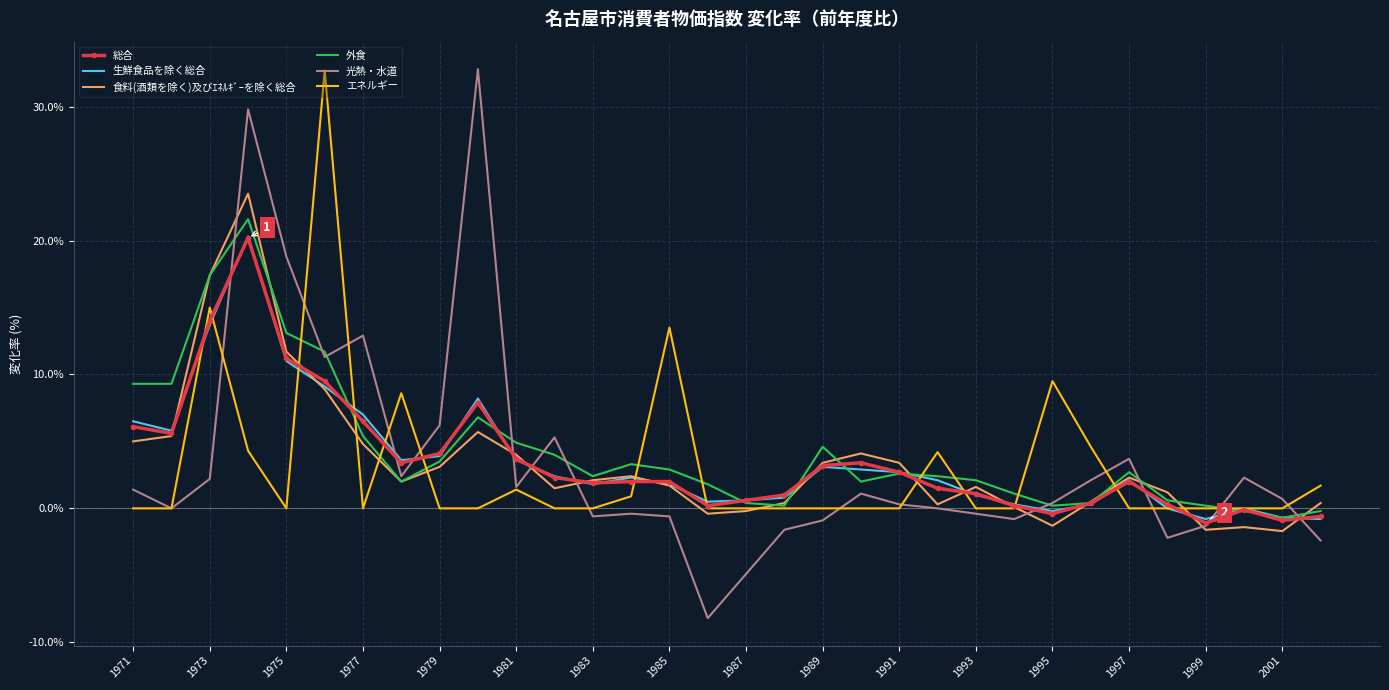

What is the highest value of the 総合 series?

20.2